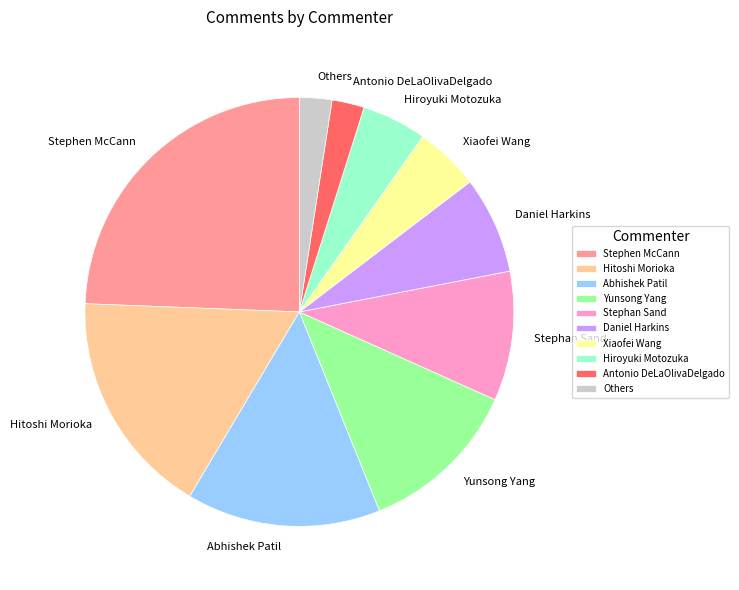

Which slice is the largest?

Stephen McCann